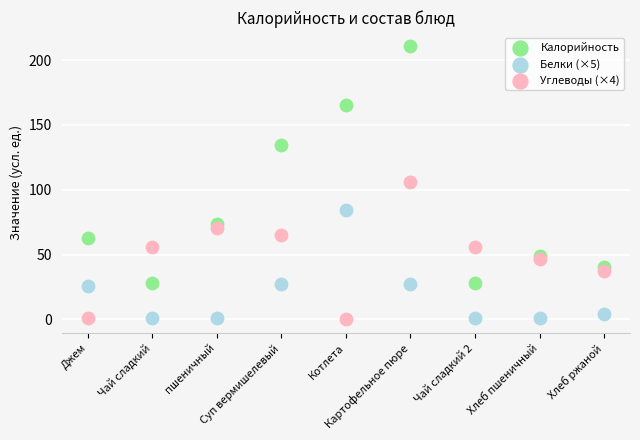

Which series reaches the maximum Y coordinate?

Калорийность